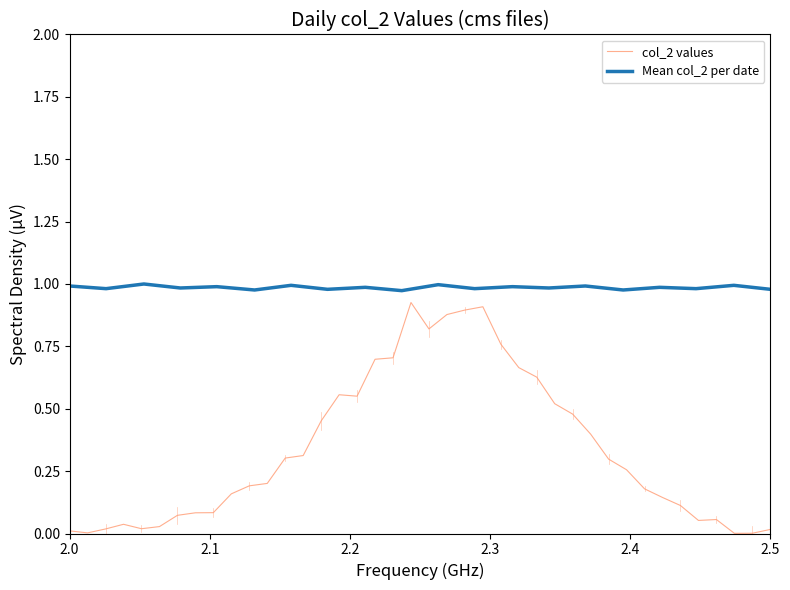

Is it true that Mean col_2 per date equals 1.3 at 2.5?

False